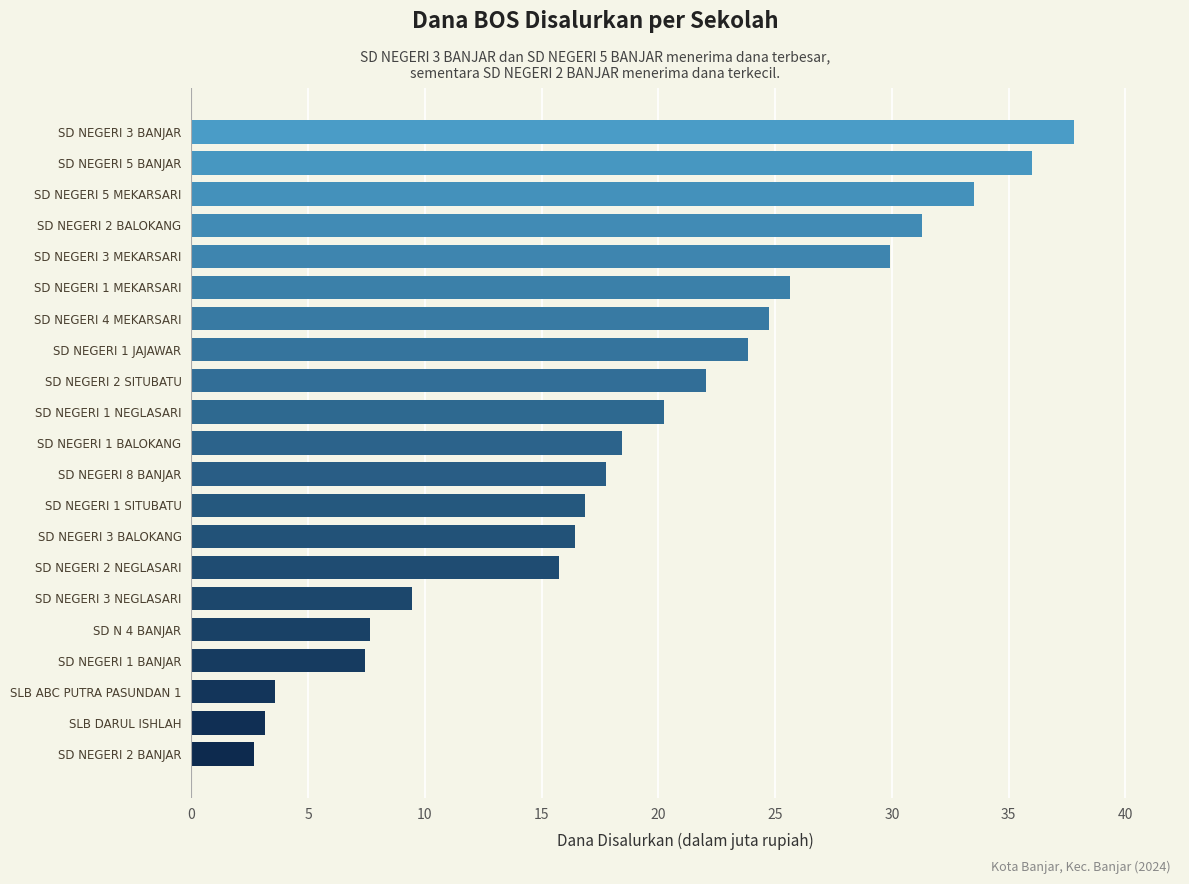

What is the maximum value shown in the chart?

37.8